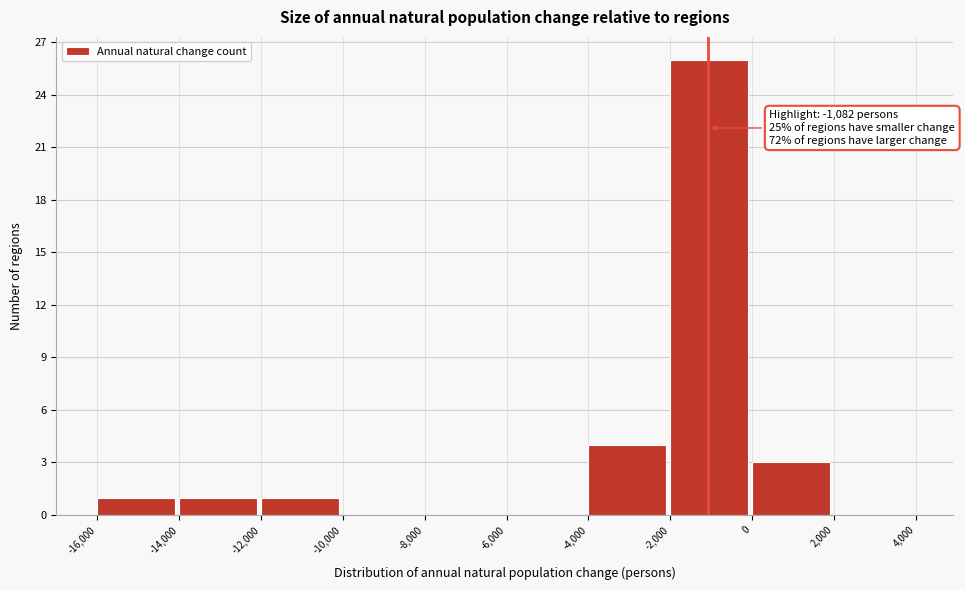

Over which range of the x-axis is the bar tallest?

-2,000 to 0